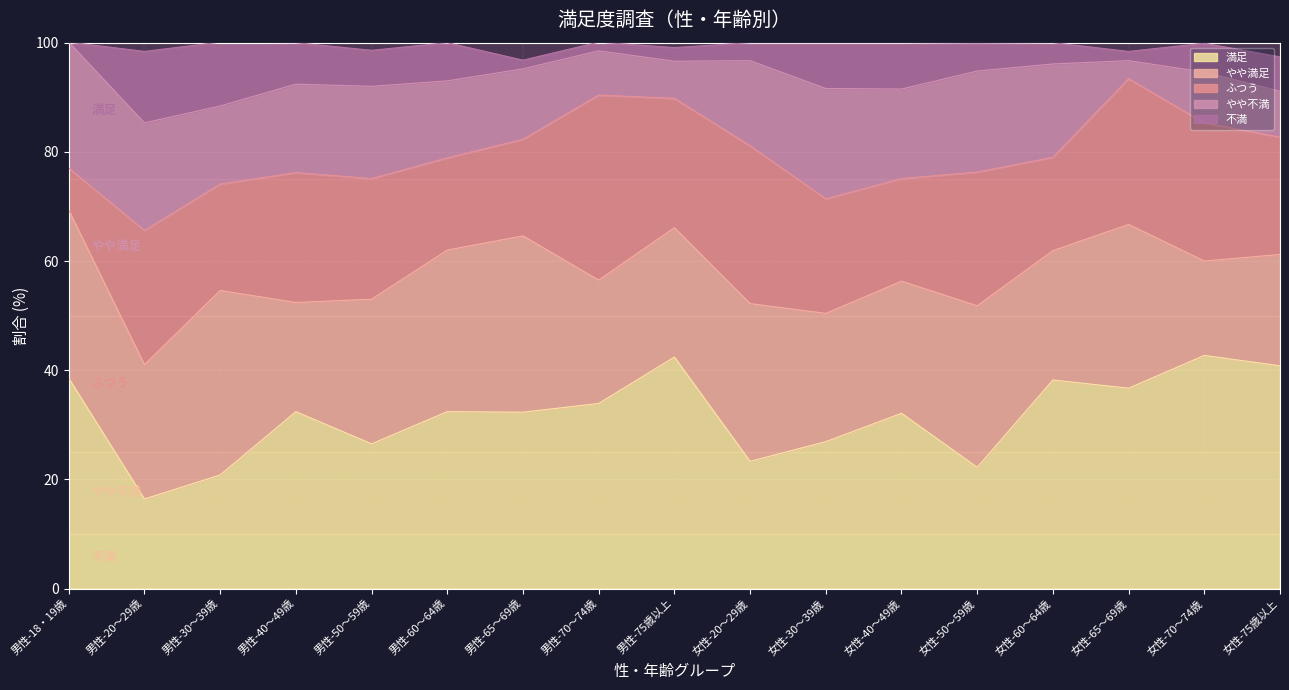

What is the highest value of the ふつう series?

33.9